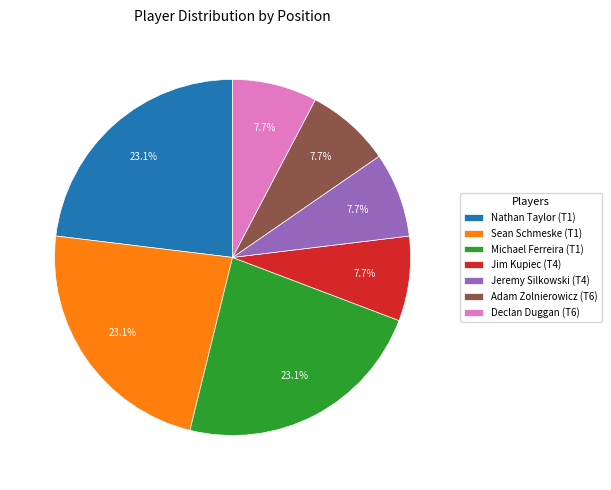

To the nearest percent, what is the average slice percentage?

14%